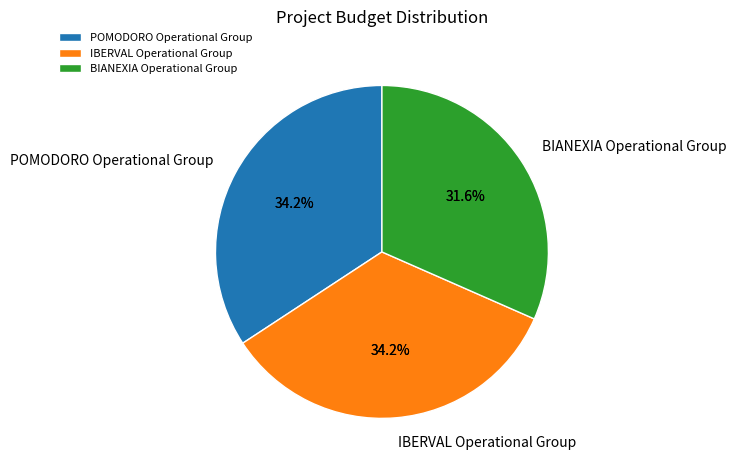

True or false: IBERVAL Operational Group accounts for 34% of the total.

True